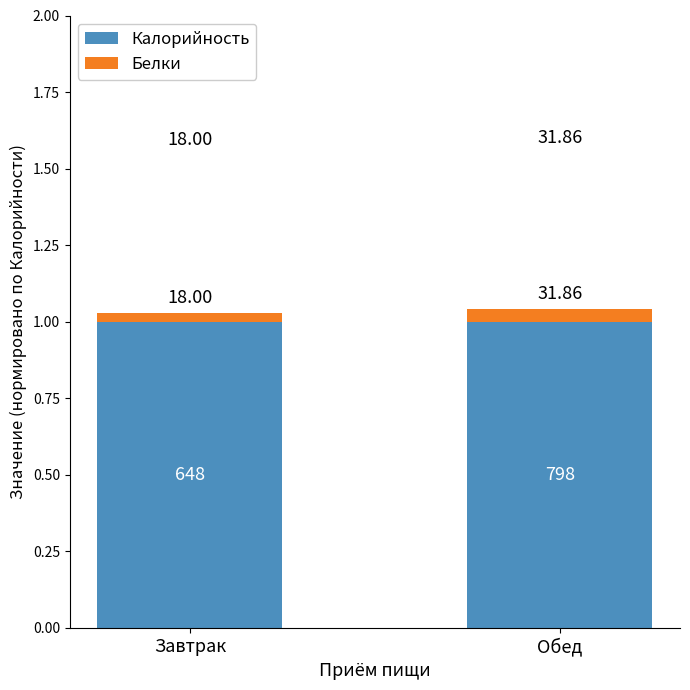

Does the chart contain stacked bars?

Yes